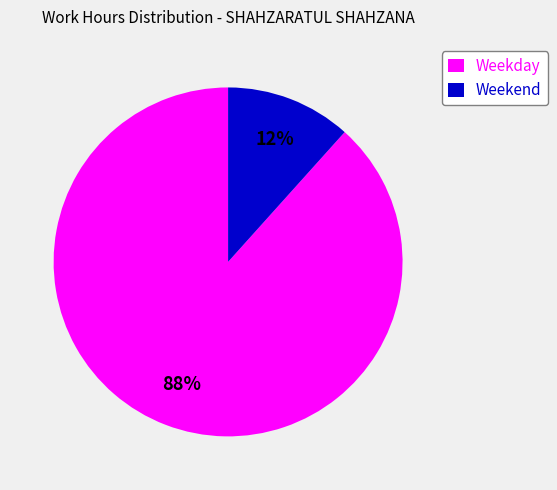

How many slices are in this pie chart?

2